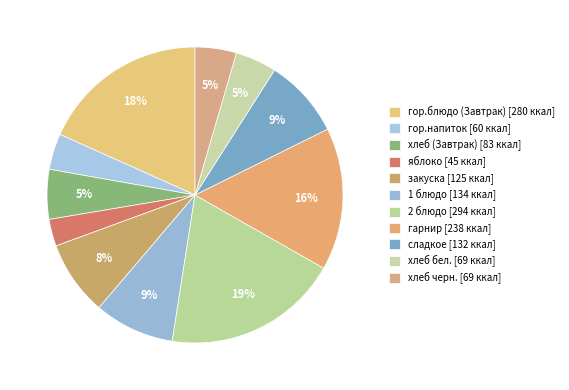

Does хлеб черн. represent more than half of the total?

No